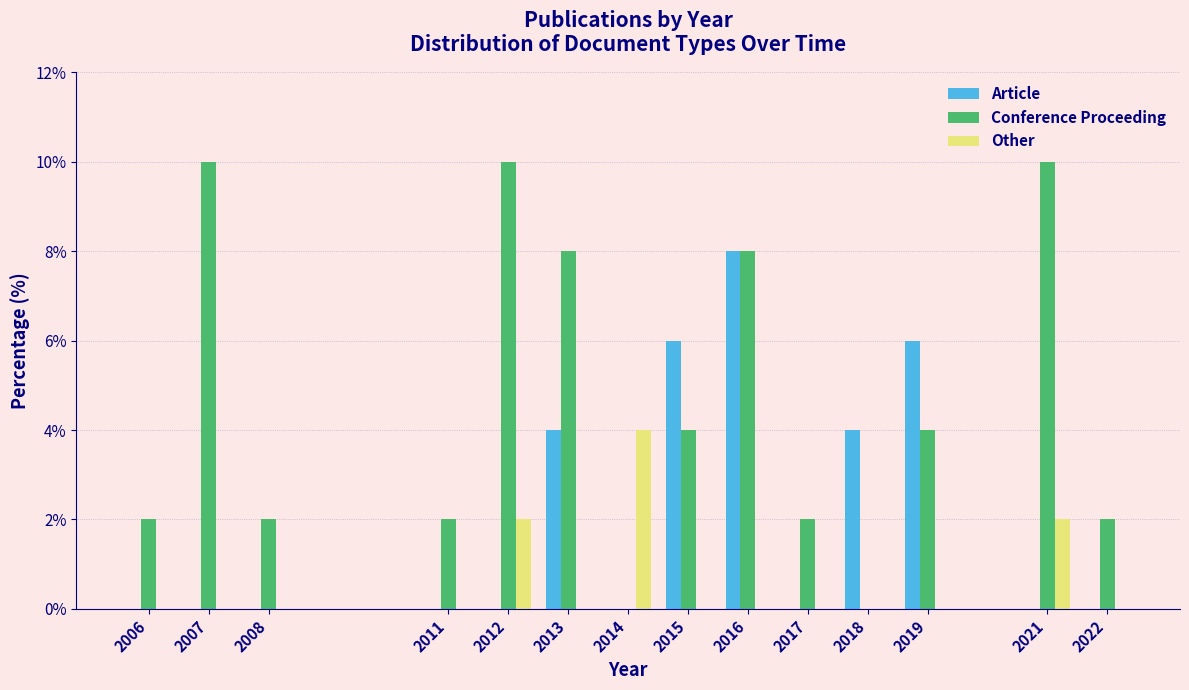

What is the sum of all Article values?

28